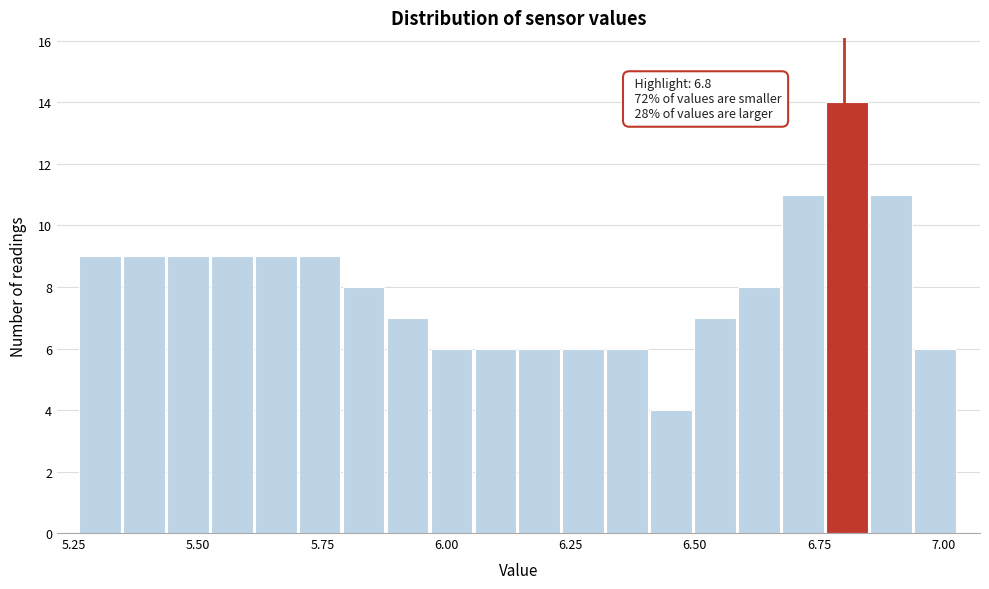

Read against the x-axis, roughly where is the centre of the tallest bar?

6.80